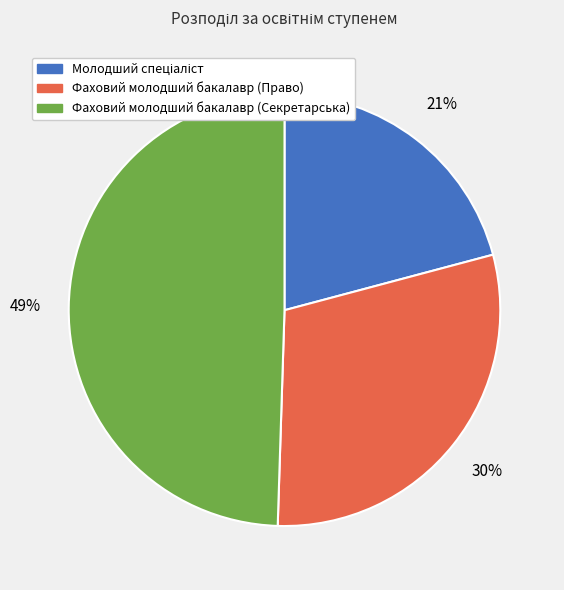

How many segments does this pie chart have?

3